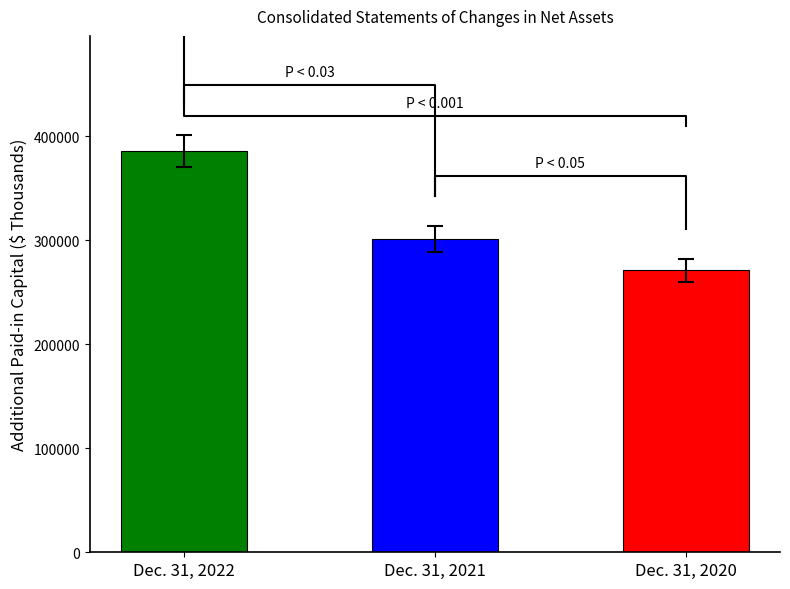

The Additional Paid-in Capital (Balance, $K) series shows 152573 at Dec. 31, 2022. True or false?

False